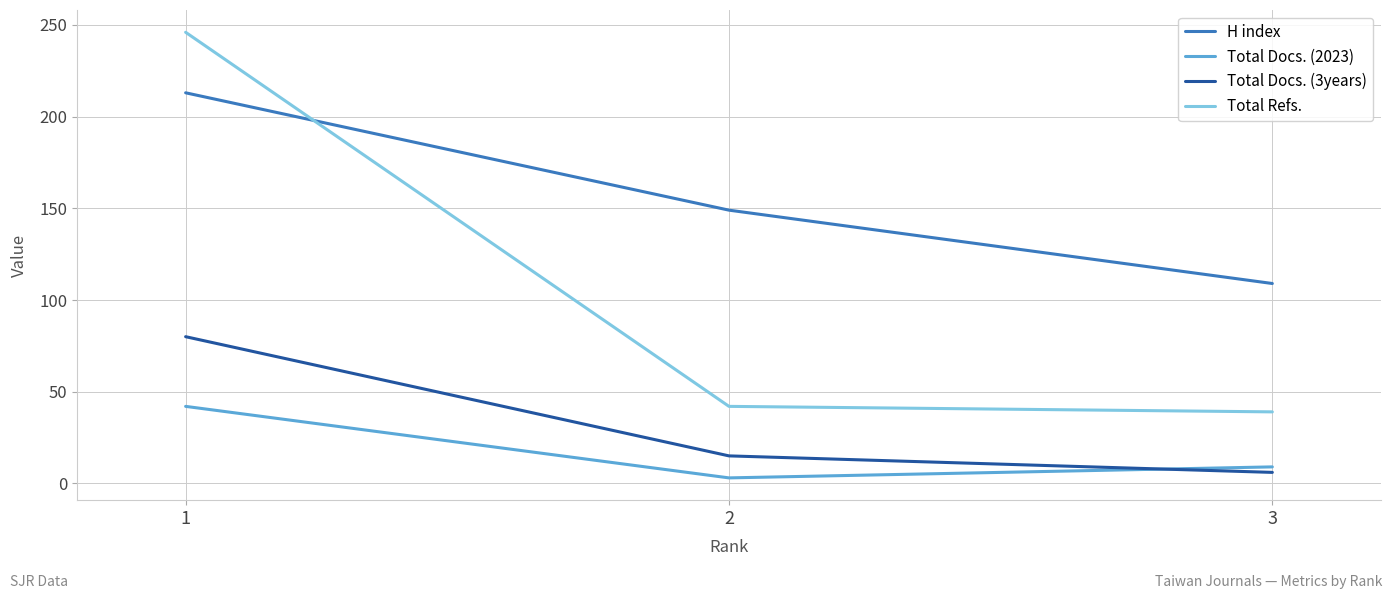

Reading left to right, what are all the values shown in this chart?

H index: 1=213	2=149	3=109
Total Docs. (2023): 1=42	2=3	3=9
Total Docs. (3years): 1=80	2=15	3=6
Total Refs.: 1=246	2=42	3=39